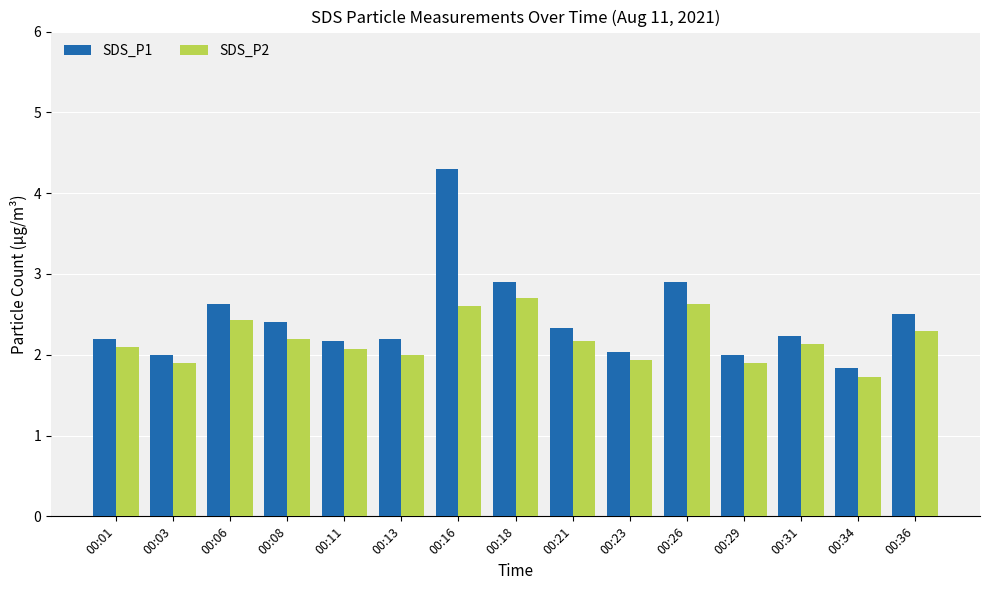

What is the average value of the SDS_P1 series?

2.4